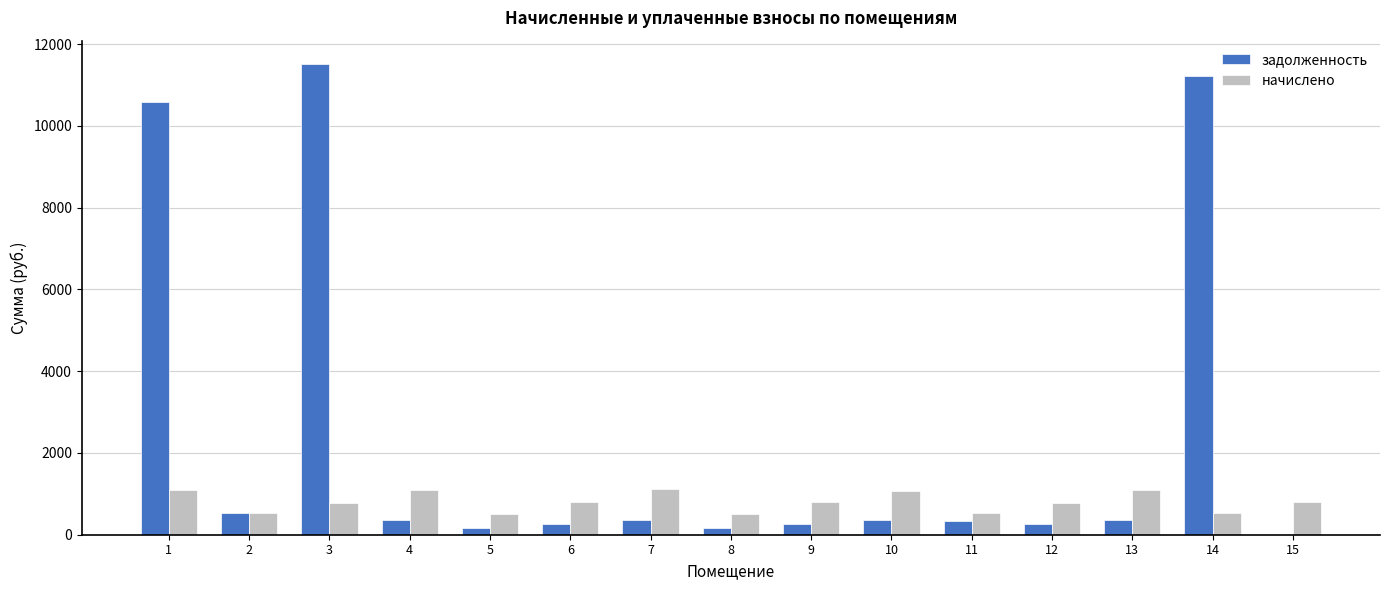

The value of начислено at 10 is 1781.8. True or false?

False